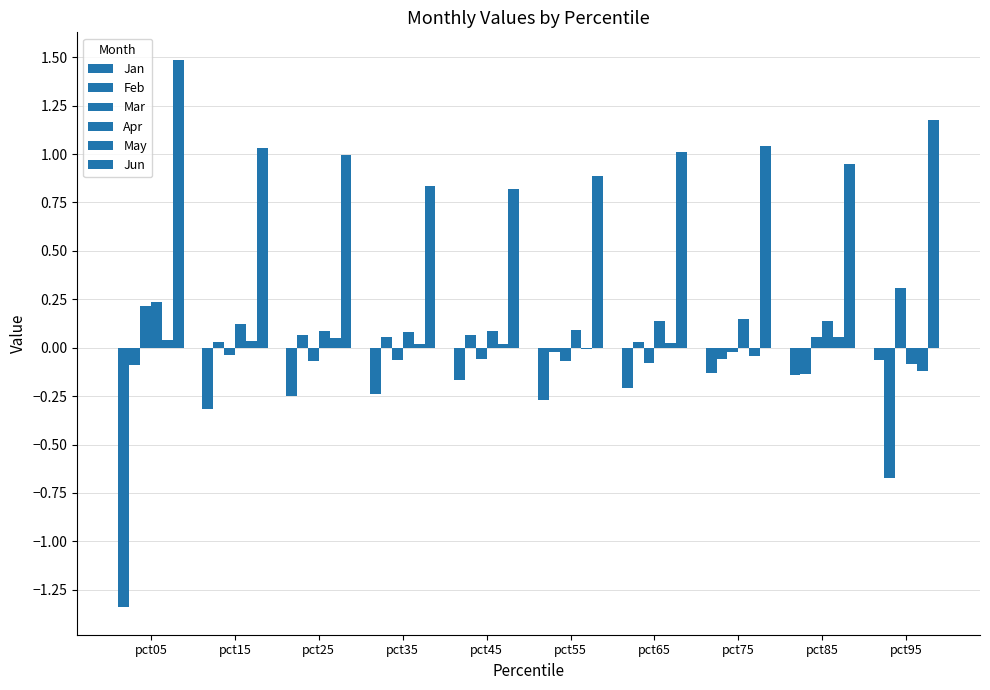

How many series are shown in this chart?

6